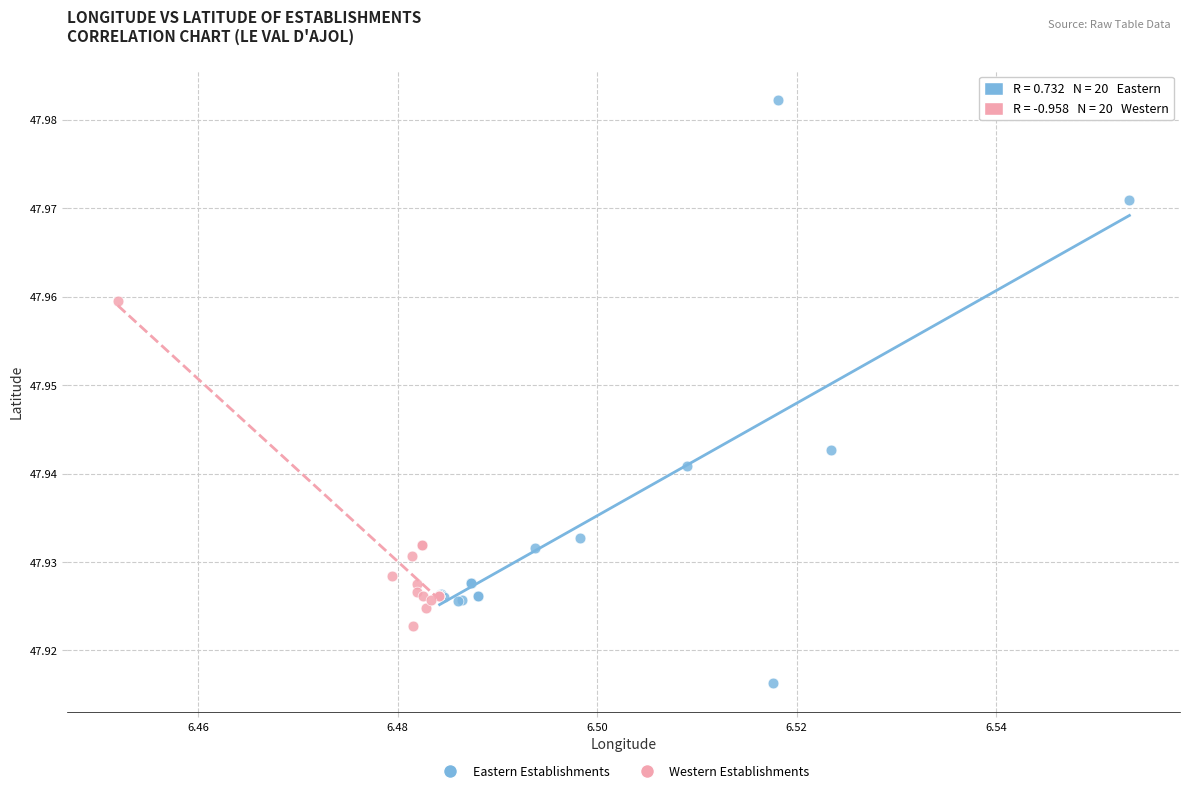

What are all the series names shown in the legend?

Eastern Establishments, Western Establishments